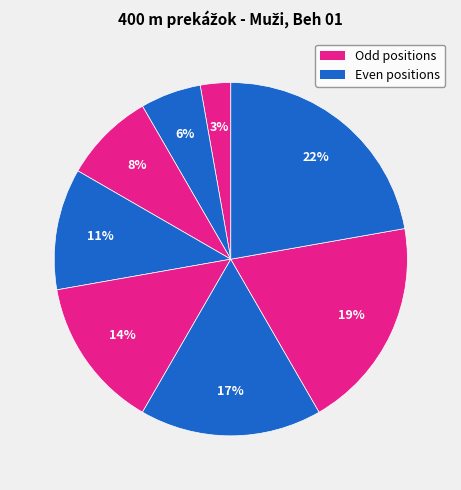

How many segments does this pie chart have?

8